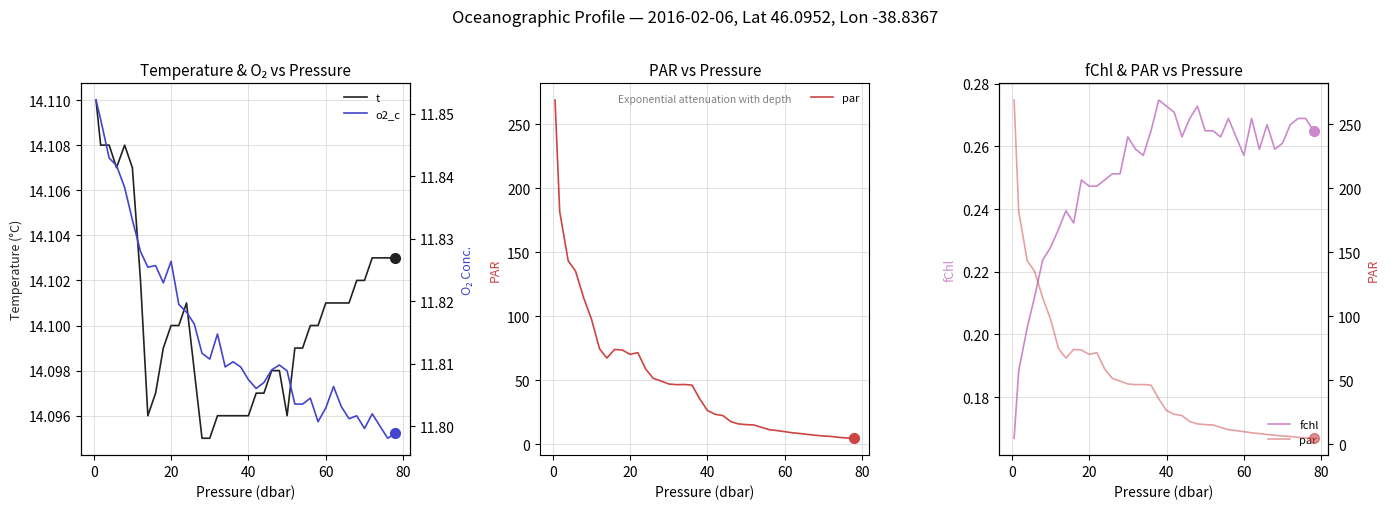

True or false: par and fchl cross at least once.

False